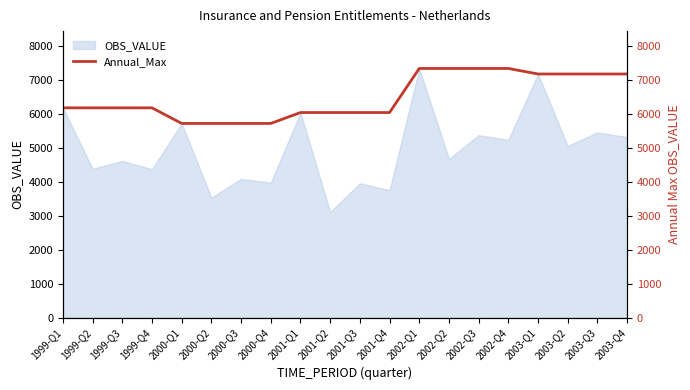

What is the lowest value of the OBS_VALUE series?

3108